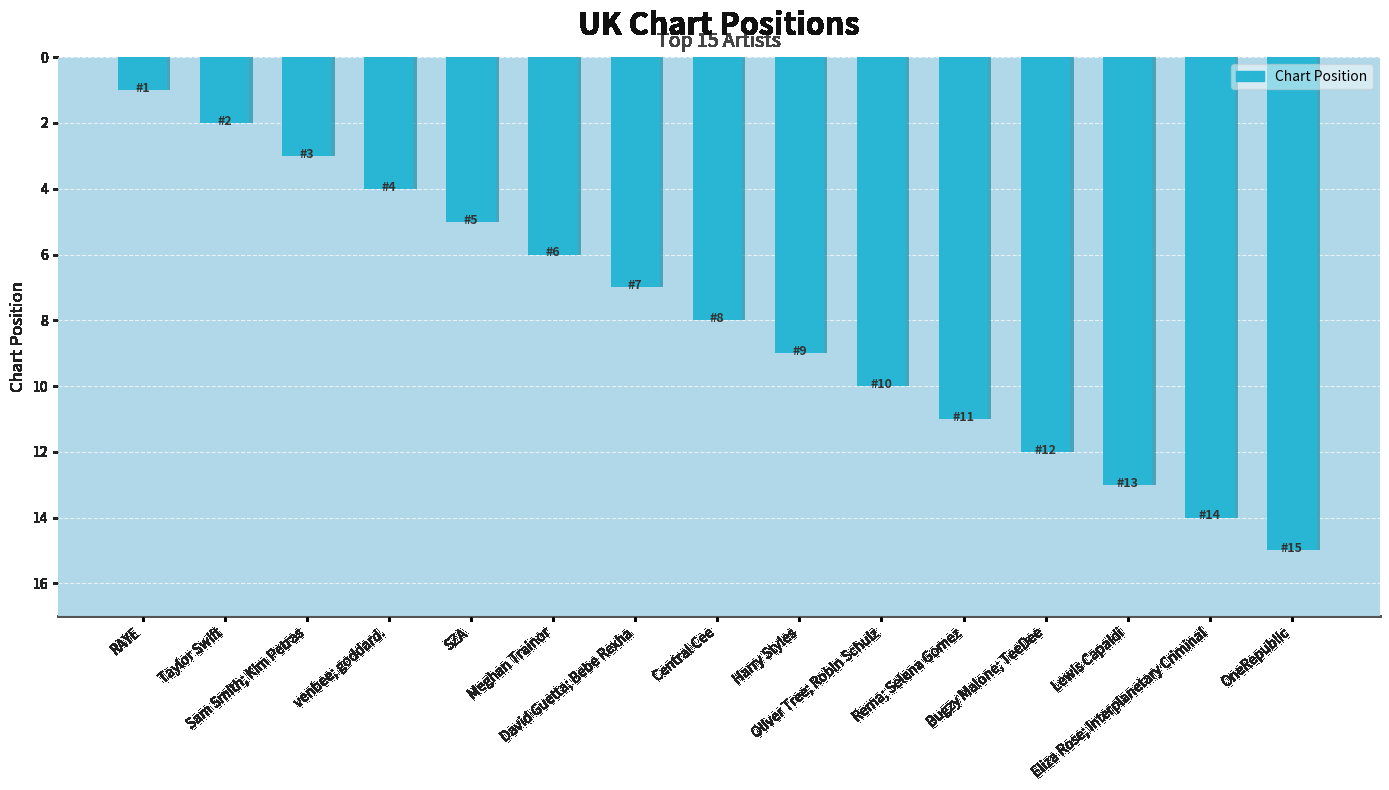

Which has a higher value, Oliver Tree; Robin Schulz or David Guetta; Bebe Rexha?

Oliver Tree; Robin Schulz